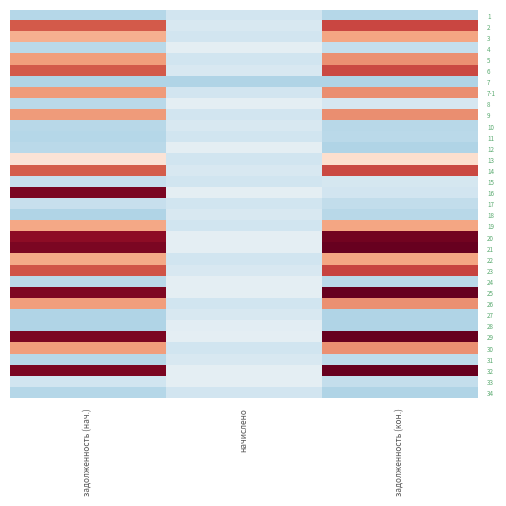

What is the difference between the highest and lowest values at начислено?

2053.4